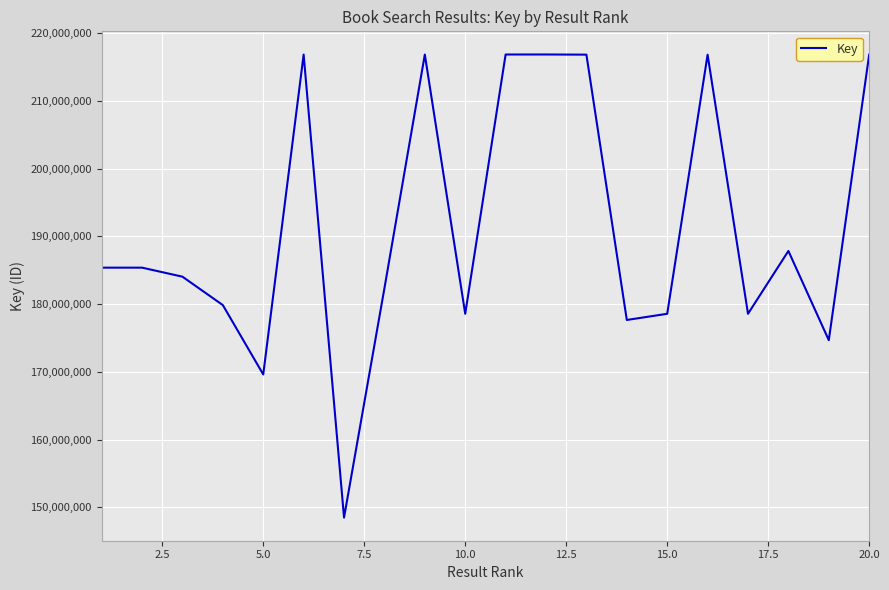

What is the smallest value displayed?

148476900